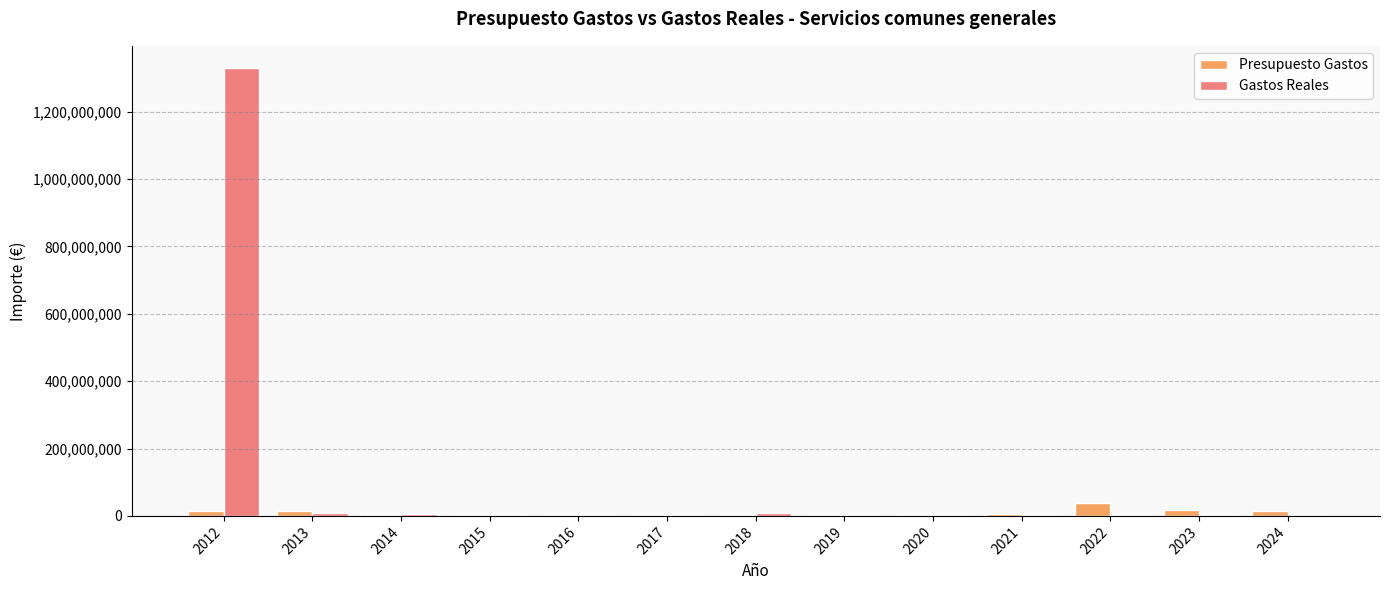

How many data points does each series have?

13